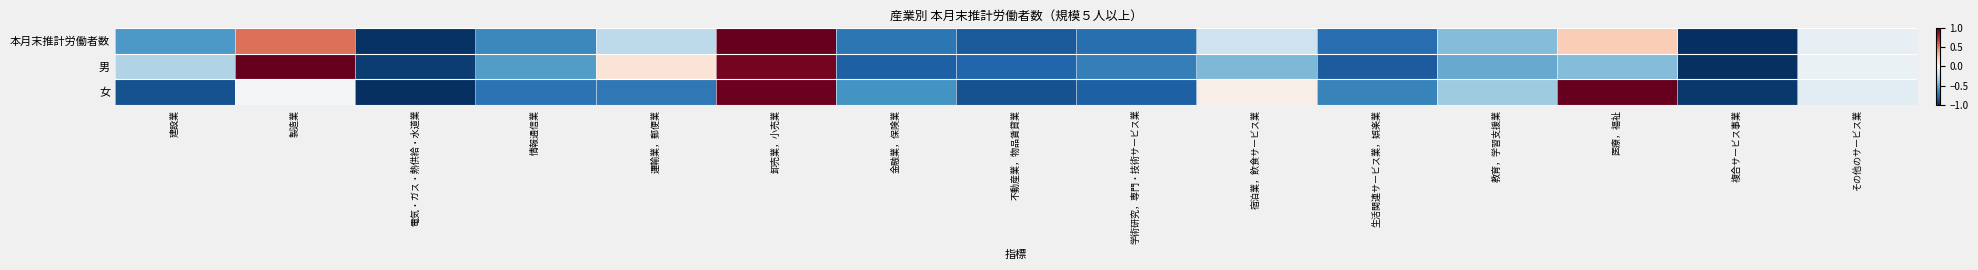

What is the total value across all series at 複合サービス事業?

-3.0